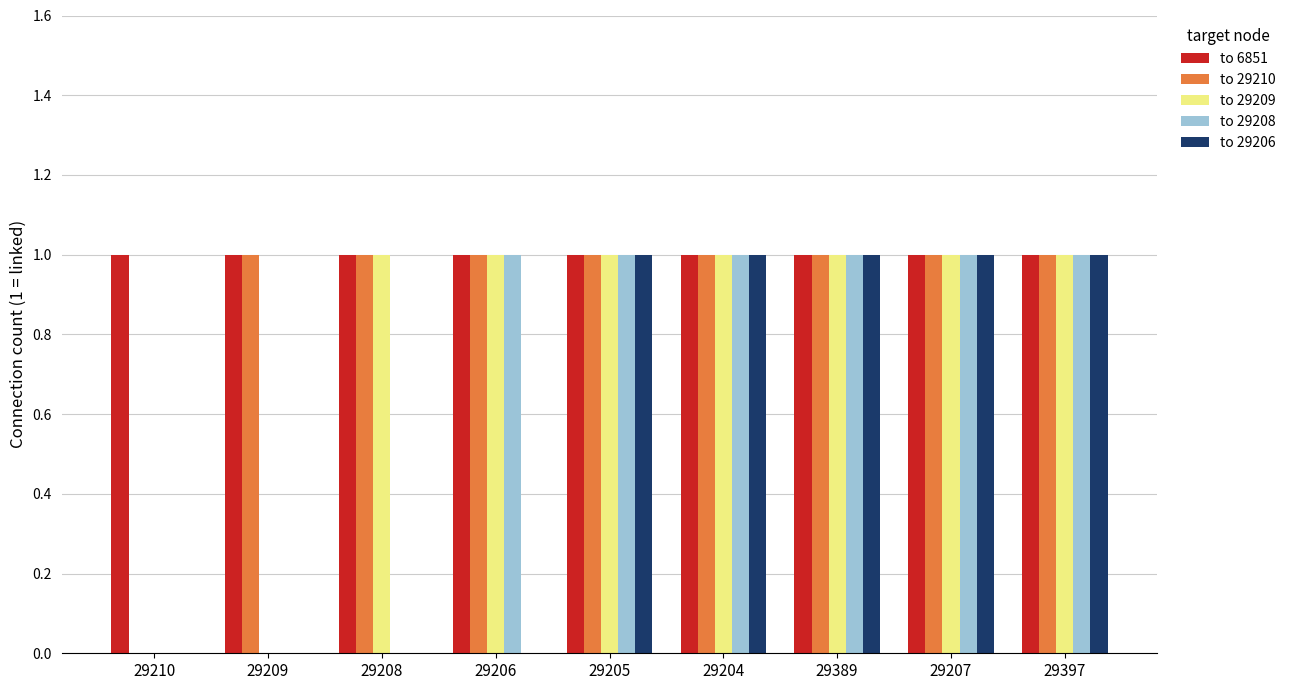

Which series has the largest total across all categories?

to 6851